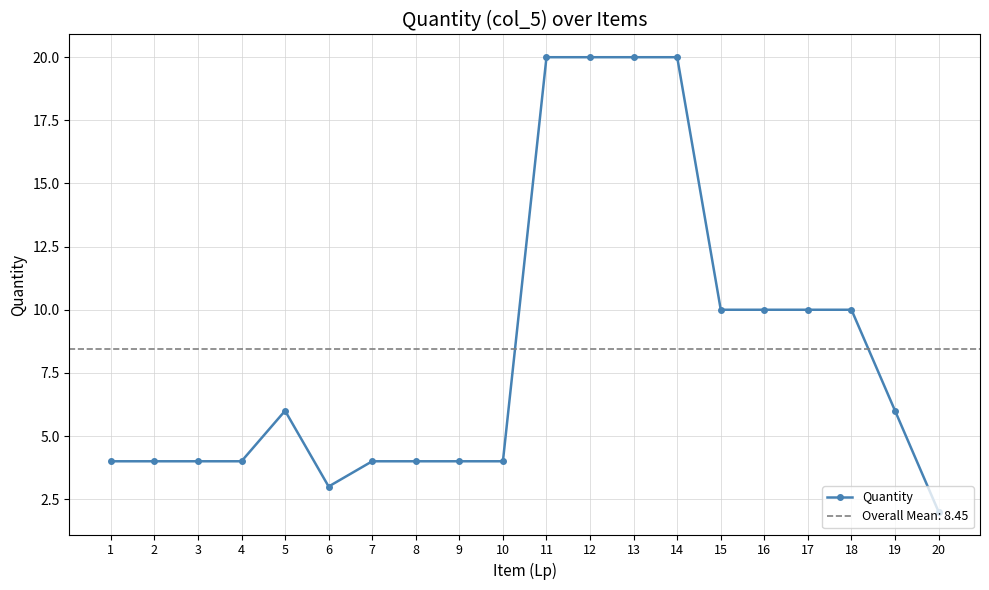

Approximately how many times larger is the value at 16 compared to 6?

3.3